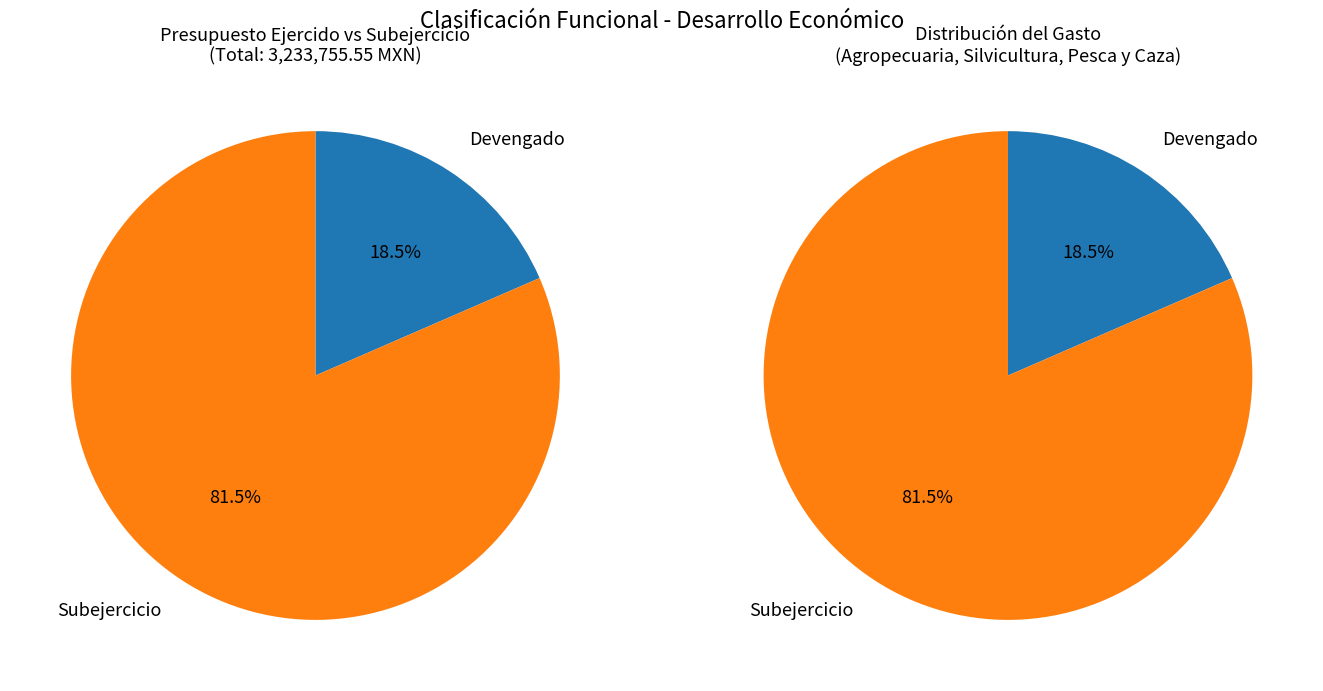

What portion of the pie excludes Devengado (Agropecuaria)?

81.5%